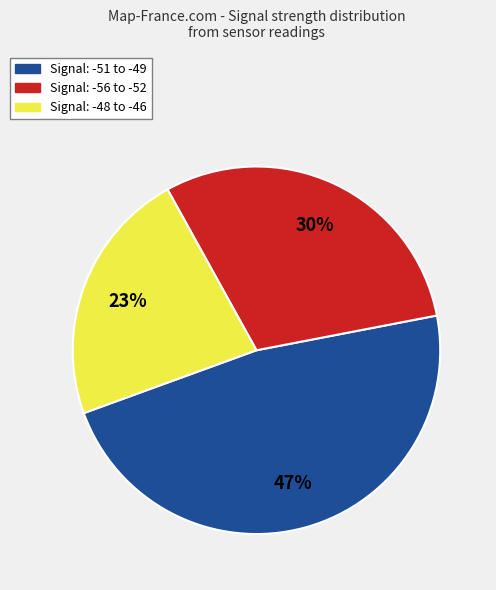

To the nearest percent, what is the average slice percentage?

33%